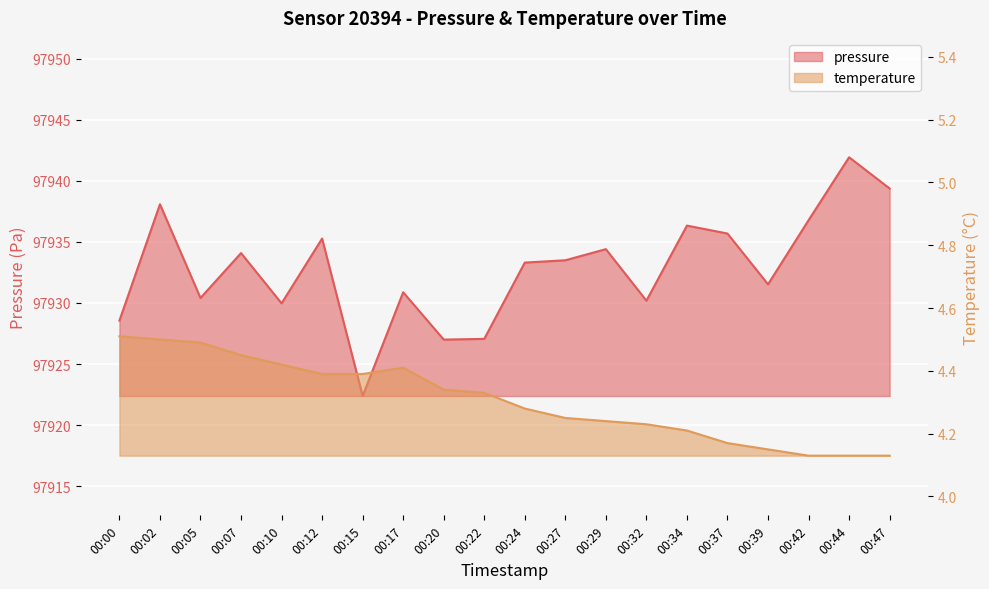

How many data points in pressure are above 97933?

11